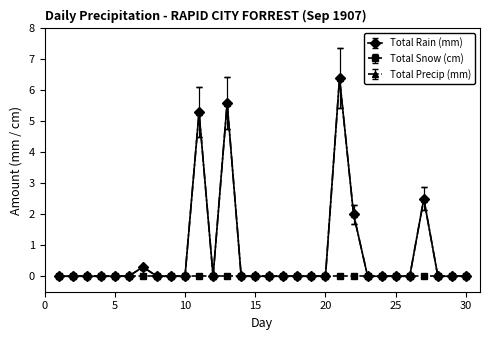

Is this an area chart (filled region under the line)?

No